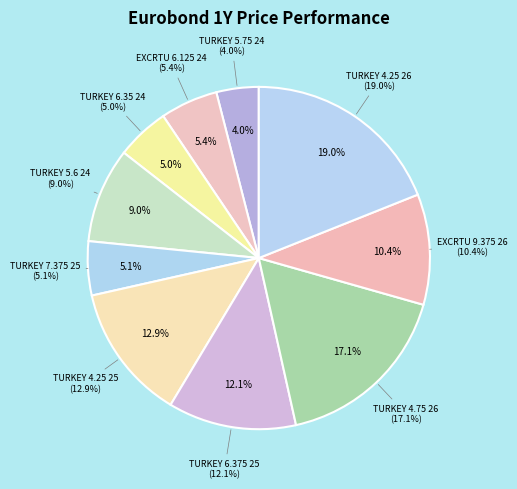

Which category has the smallest portion of the pie?

TURKEY 5.75 24